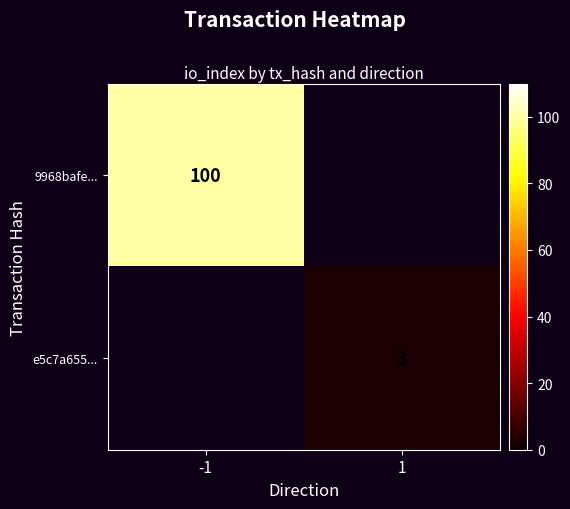

Where is 9968bafe... nearest to the value 100?

-1